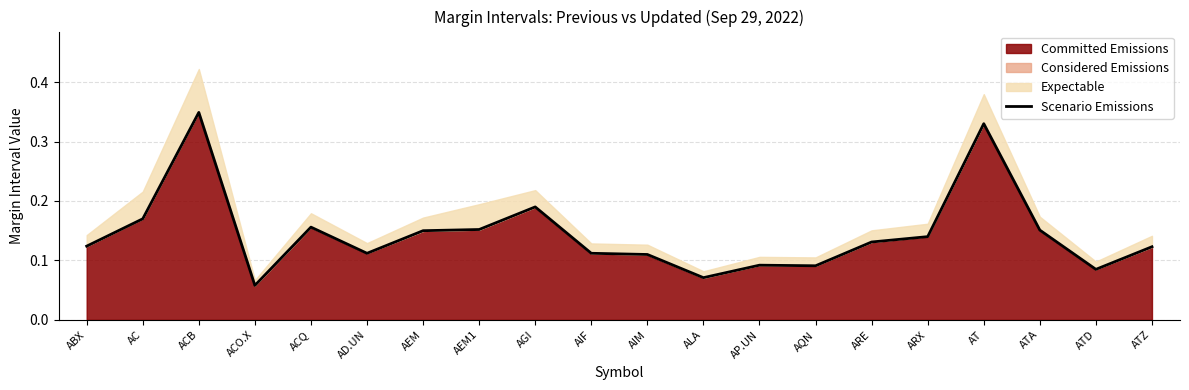

Which category has the lowest value across all series?

ACO.X